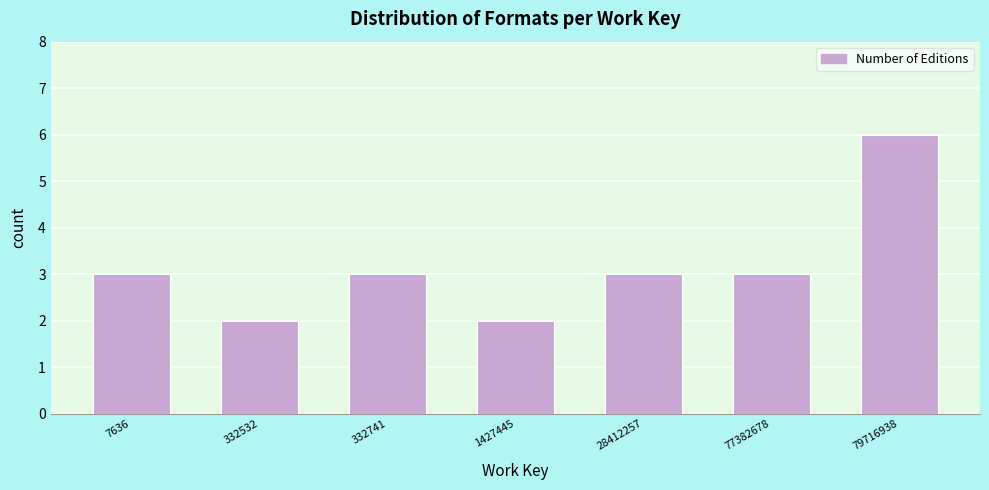

Reading left to right, list all the values displayed in this chart.

7636=3	332532=2	332741=3	1427445=2	28412257=3	77382678=3	79716938=6